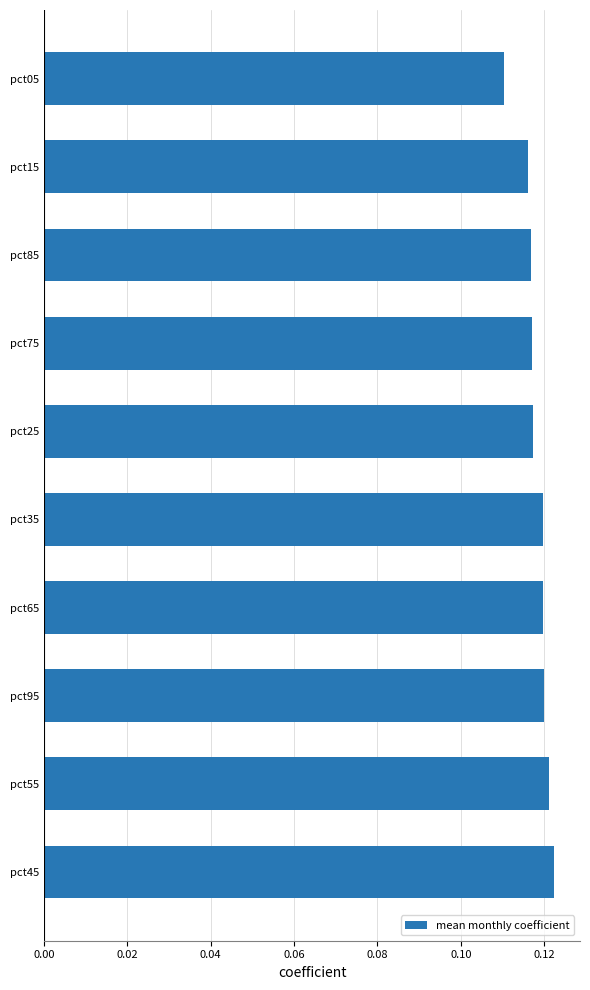

What is the sum of all values?

1.2